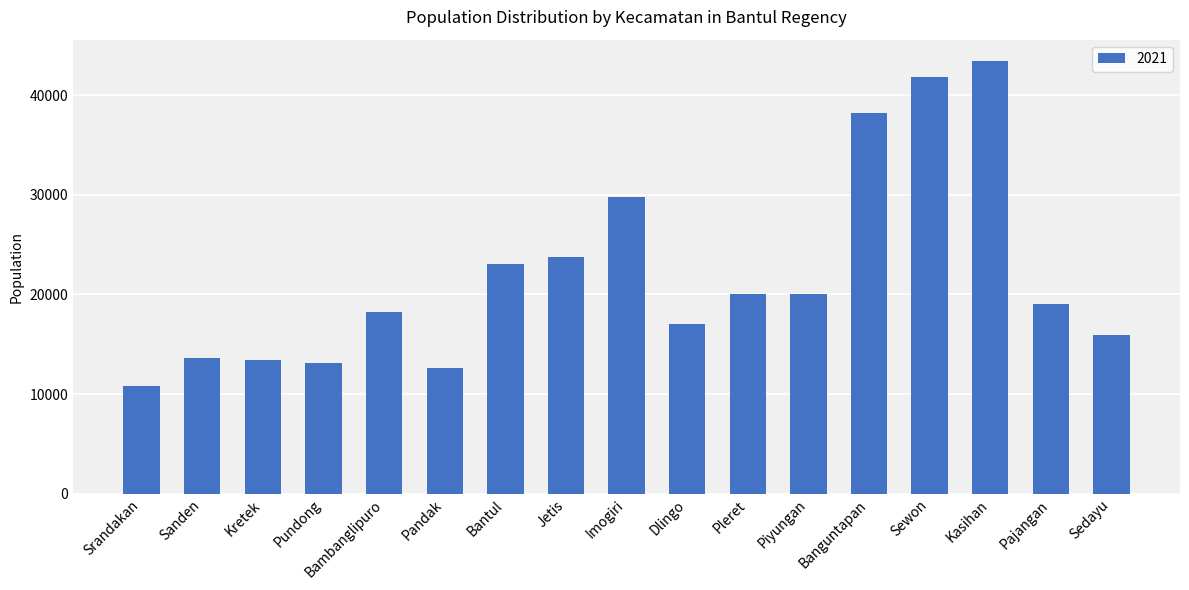

Read the value at Pleret.

20076